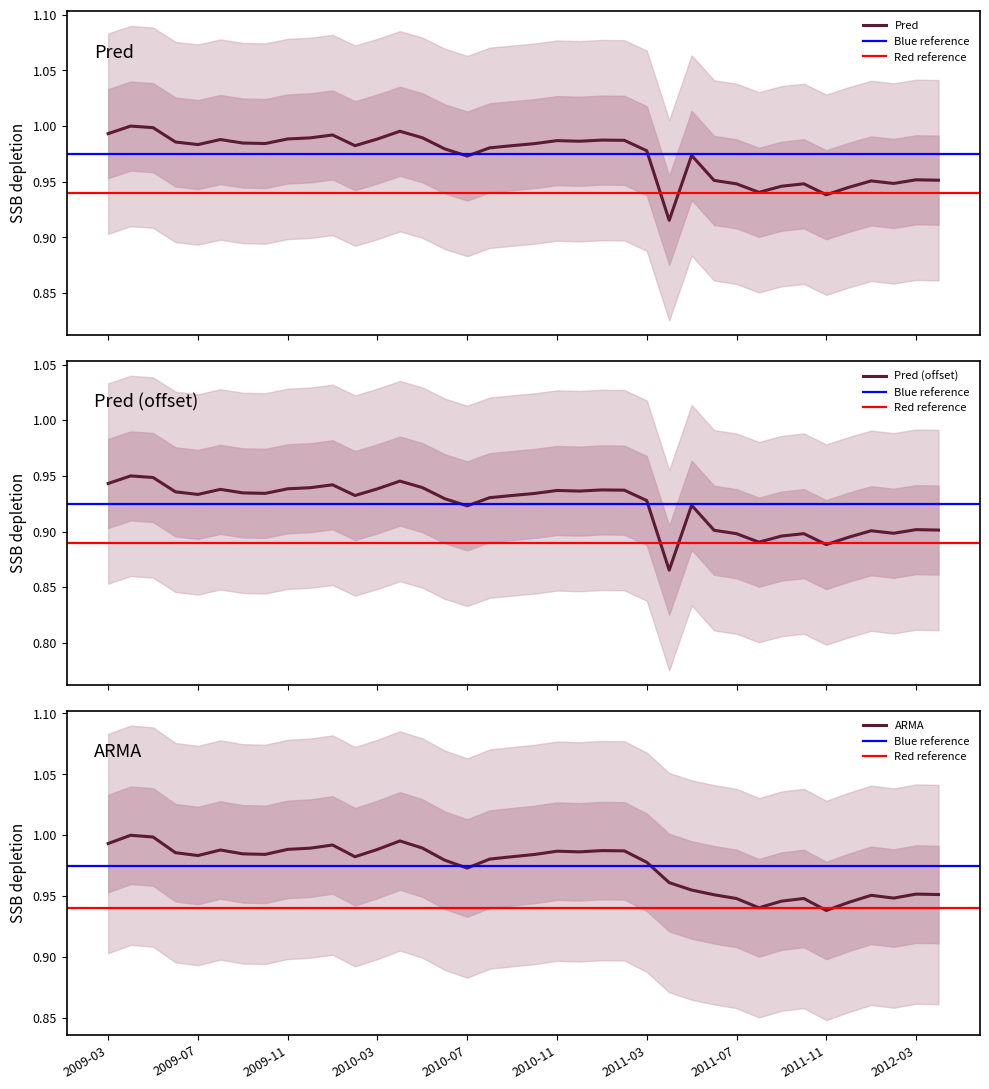

Which series has the largest total across all categories?

ARMA